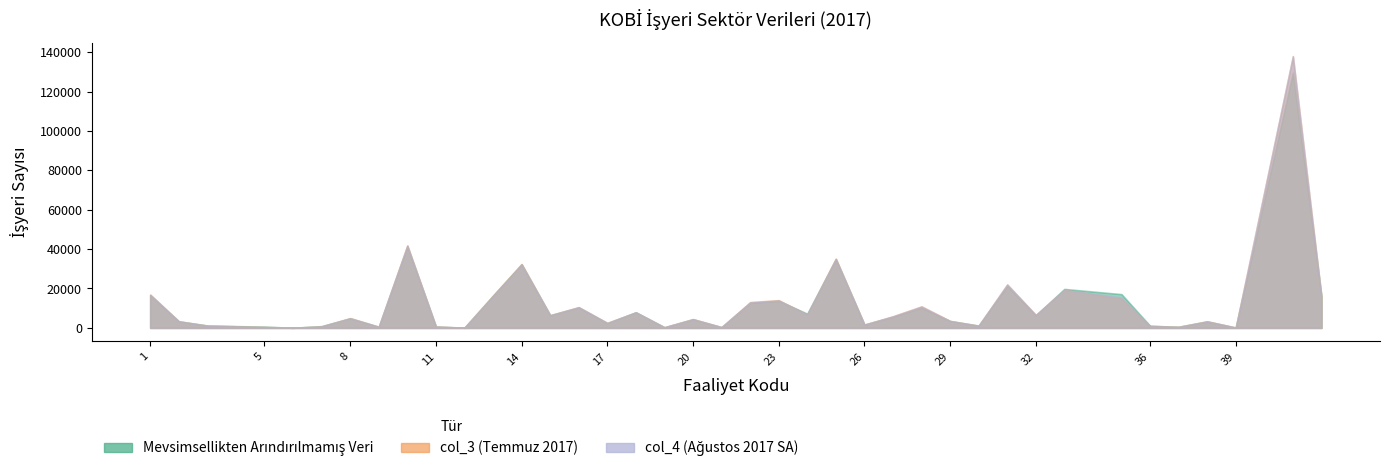

What are all the series names shown in the legend?

Mevsimsellikten Arındırılmamış Veri, col_3, col_4